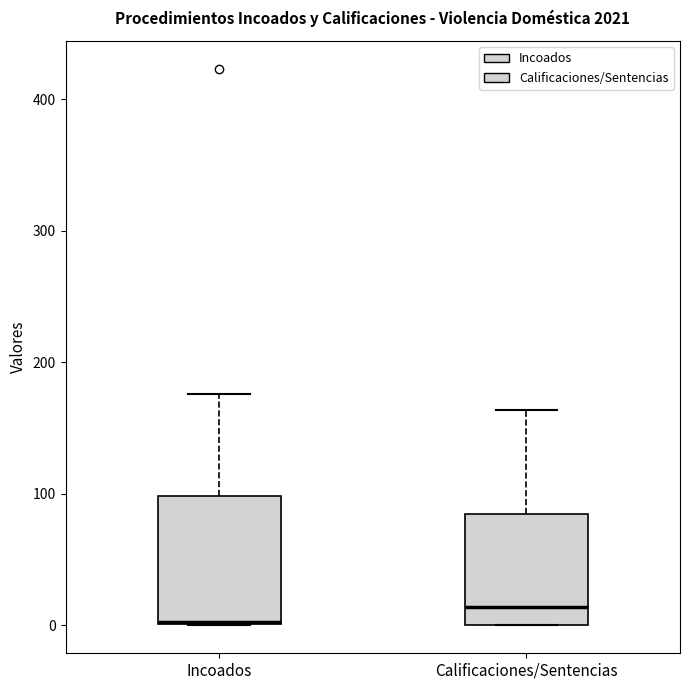

Reading left to right, transcribe this box plot: for each box, give where its median line is, the range the box spans, and where its two whiskers end, as read against the y-axis. The values are not printed on the chart, so give them approximately, as read against the axis.

Incoados: median 0, box 0 to 100, whiskers 0 to 180
Calificaciones/Sentencias: median 10, box 0 to 90, whiskers 0 to 160